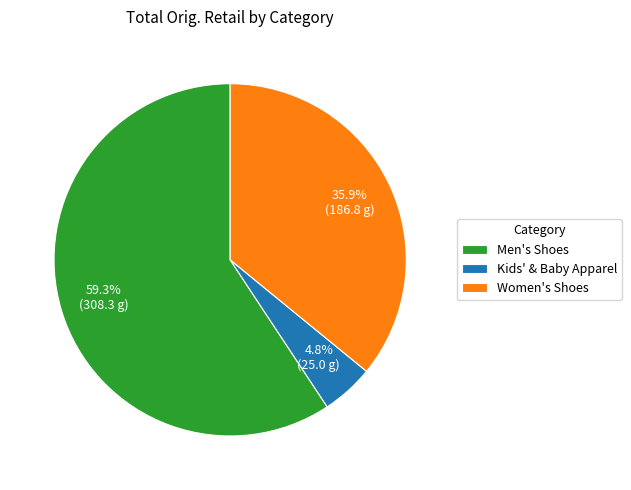

Rank the categories by value from highest to lowest.

Men's Shoes, Women's Shoes, Kids' & Baby Apparel